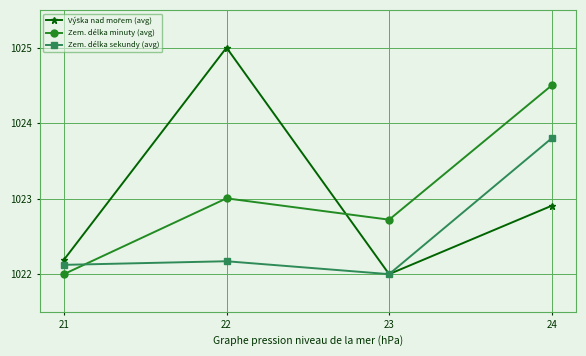

What is the value of the Zem. délka sekundy (avg) point at the 3rd from the left?

1022.0